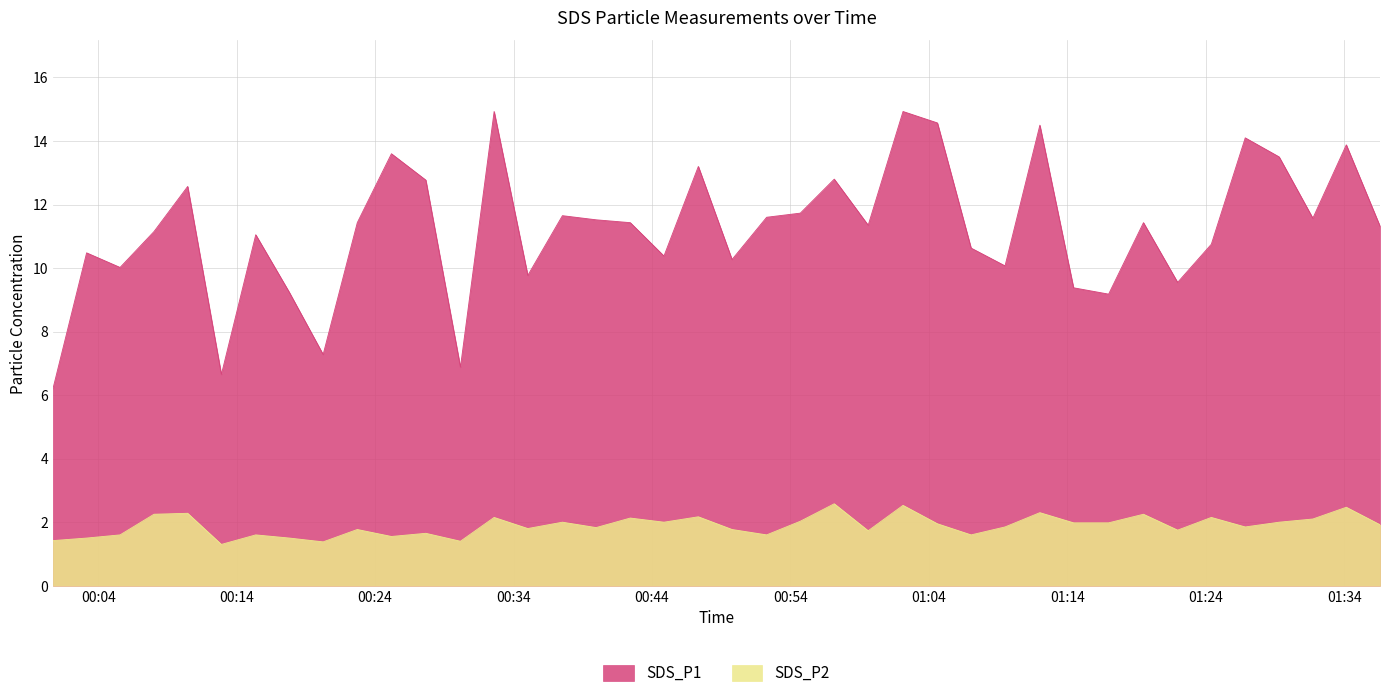

True or false: SDS_P1 has a value of 17.1 at 2022/10/06 01:31:44.

False